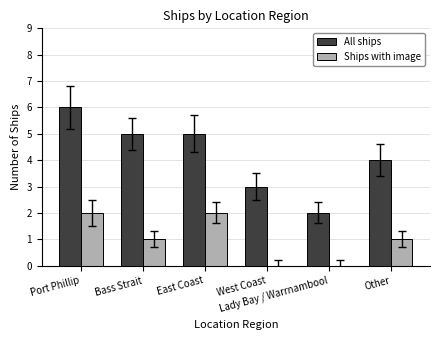

The value of Ships with image at West Coast is 0. True or false?

True